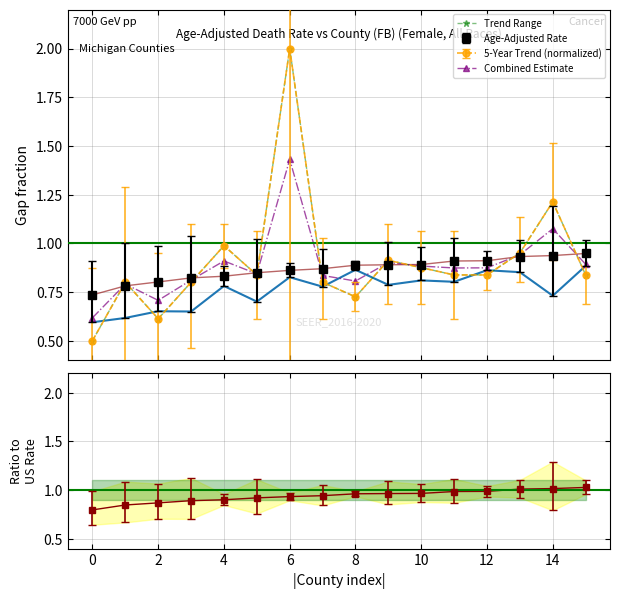

How many interior local valleys (lower than both neighbors) does the data have?

3